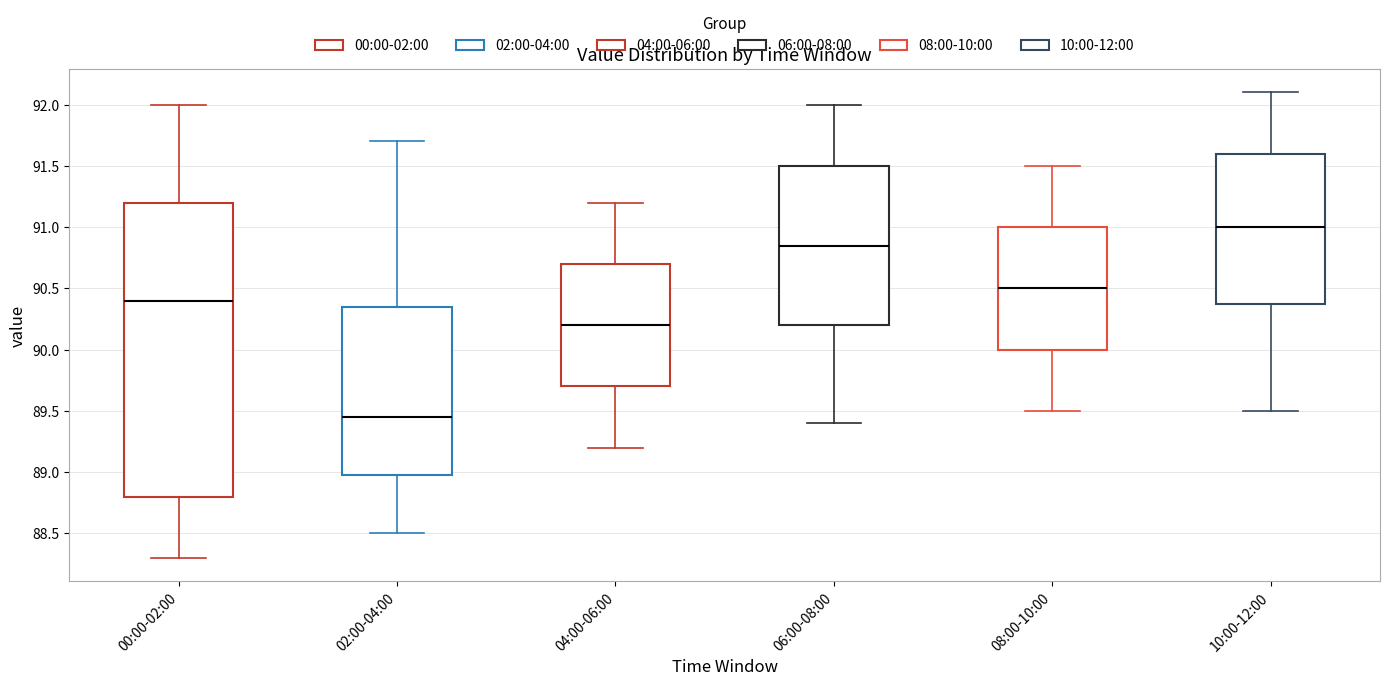

Where does the upper whisker of the box for 04:00-06:00 end on the y-axis? The values are not printed on the chart, so give them approximately, as read against the axis.

91.20